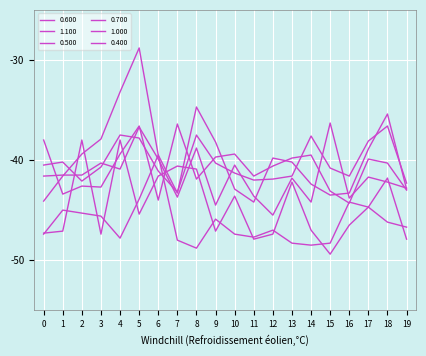

Reading left to right, list all the values displayed in this chart.

0.600: -41.6	-41.5	-41.5	-40.3	-40.9	-36.7	-39.9	-43.7	-38.8	-44.5	-40.5	-43.6	-45.5	-41.8	-44.2	-36.3	-43.8	-41.7	-42.2	-42.8
1.100: -47.4	-45.0	-45.3	-45.6	-47.8	-43.9	-39.5	-48.0	-48.8	-45.9	-47.4	-47.7	-47.0	-48.3	-48.5	-48.3	-44.2	-44.7	-46.2	-46.7
0.500: -44.1	-41.6	-39.4	-37.9	-33.2	-28.8	-39.5	-43.3	-34.7	-38.2	-42.9	-44.2	-39.8	-40.2	-42.4	-43.5	-43.3	-38.9	-35.4	-42.9
0.700: -40.5	-40.2	-42.1	-40.7	-37.5	-37.8	-41.1	-43.2	-37.5	-40.3	-41.3	-42.0	-41.9	-41.6	-37.6	-40.8	-41.6	-38.1	-36.6	-42.3
1.000: -47.3	-47.1	-38.0	-47.4	-38.0	-45.4	-41.6	-40.6	-40.9	-47.1	-43.6	-47.9	-47.4	-42.2	-47.0	-49.4	-46.5	-44.7	-41.8	-47.9
0.400: -38.0	-43.4	-42.6	-42.7	-39.4	-36.6	-44.0	-36.4	-41.9	-39.7	-39.4	-41.6	-40.6	-39.8	-39.5	-43.1	-44.3	-39.9	-40.3	-43.0